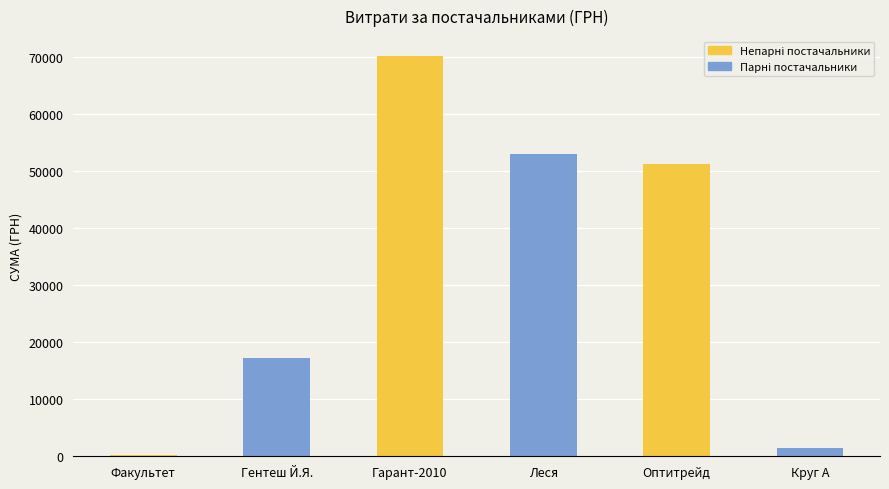

Which has a higher value, Гентеш Й.Я. or Круг А?

Гентеш Й.Я.